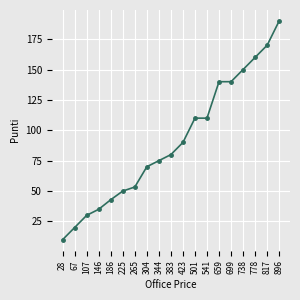

What is the ratio of the value at 699 to the value at 186?

3.3